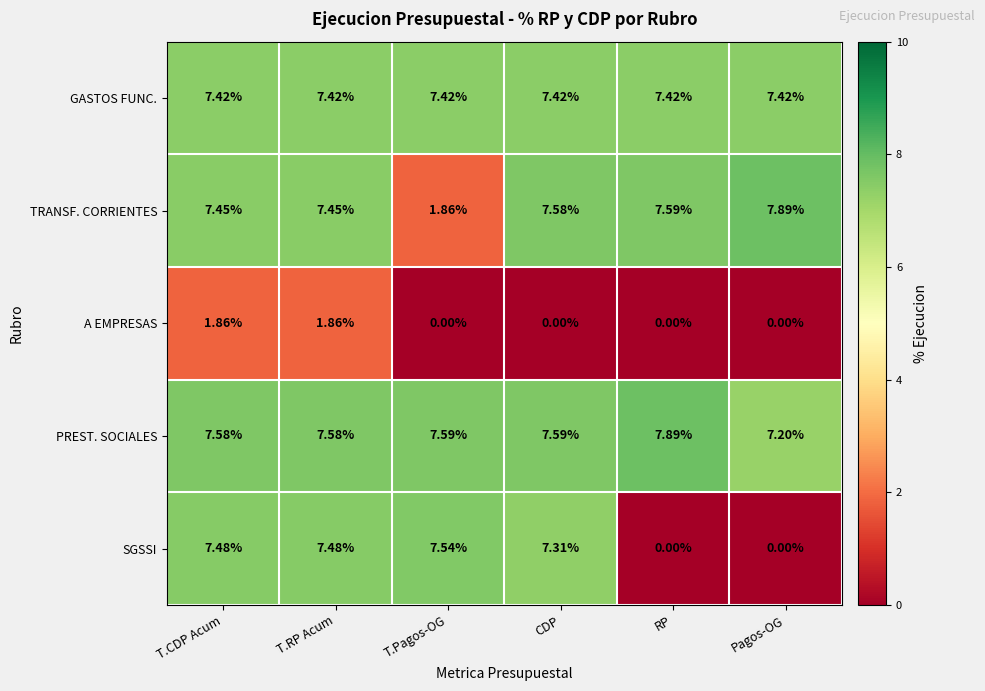

Which series has the largest total across all categories?

PREST. SOCIALES